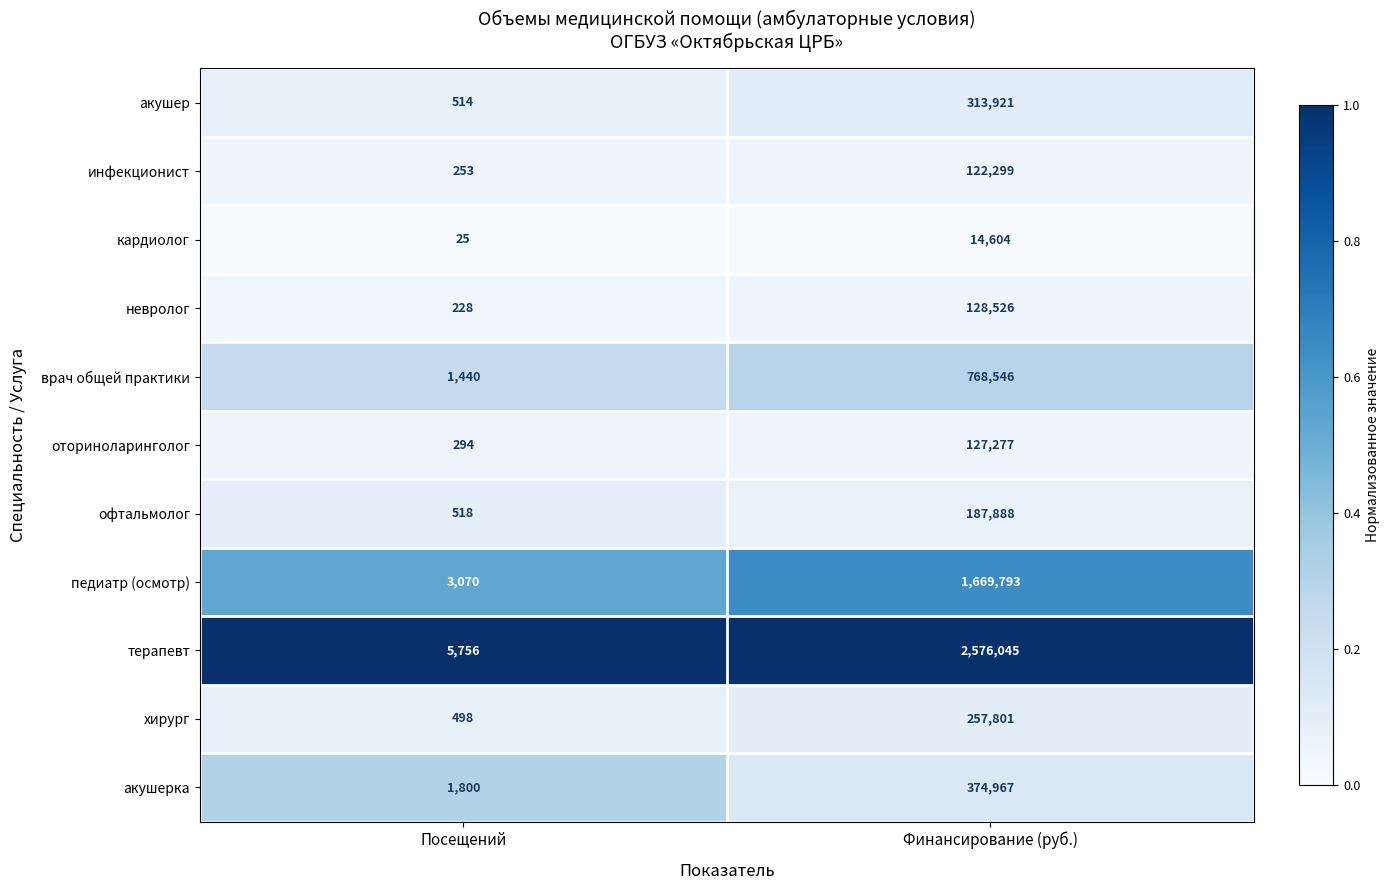

How many categories are shown in the chart?

2